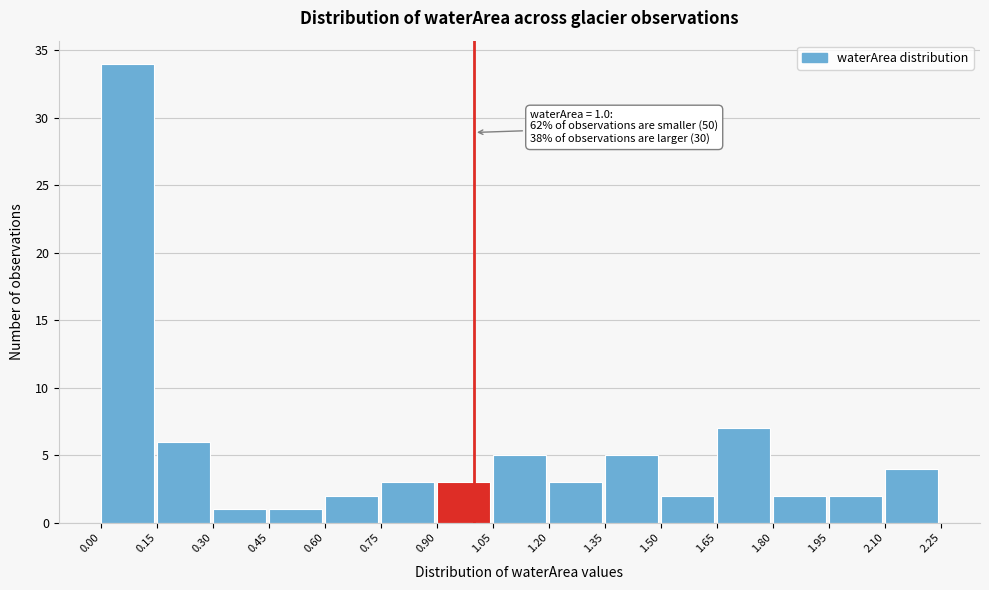

Over which range of the x-axis is the bar tallest?

0.00 to 0.15